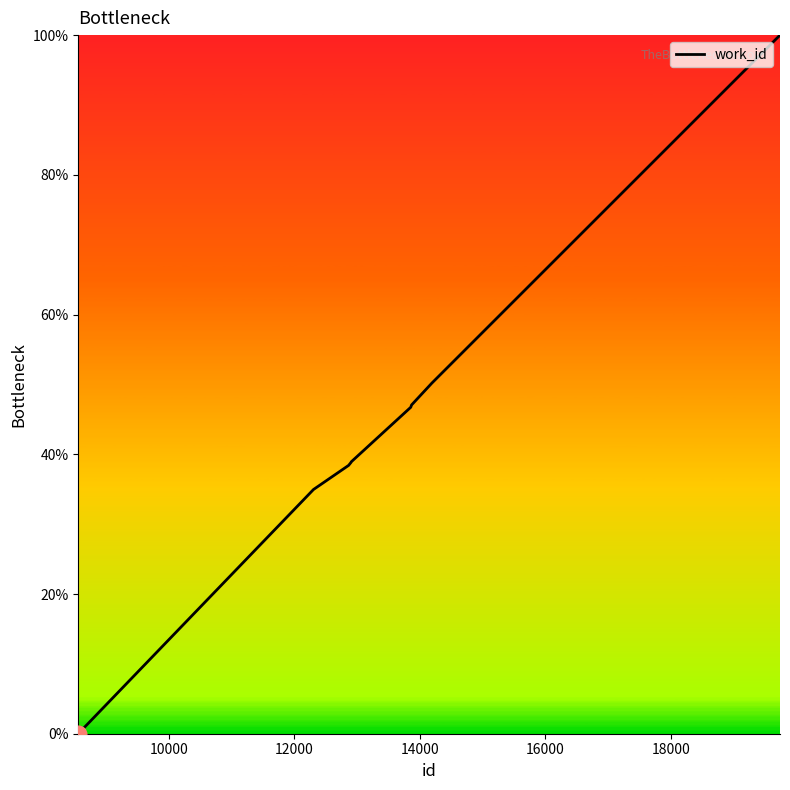

What is the sum of all values?

442.1